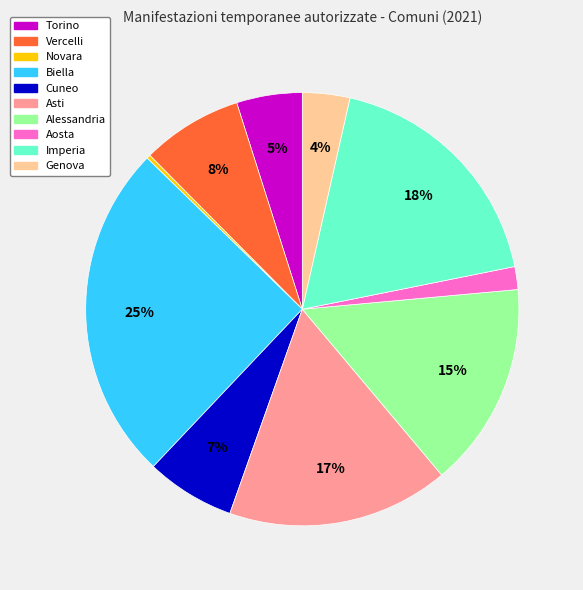

The Vercelli slice represents 8% of the pie. True or false?

True